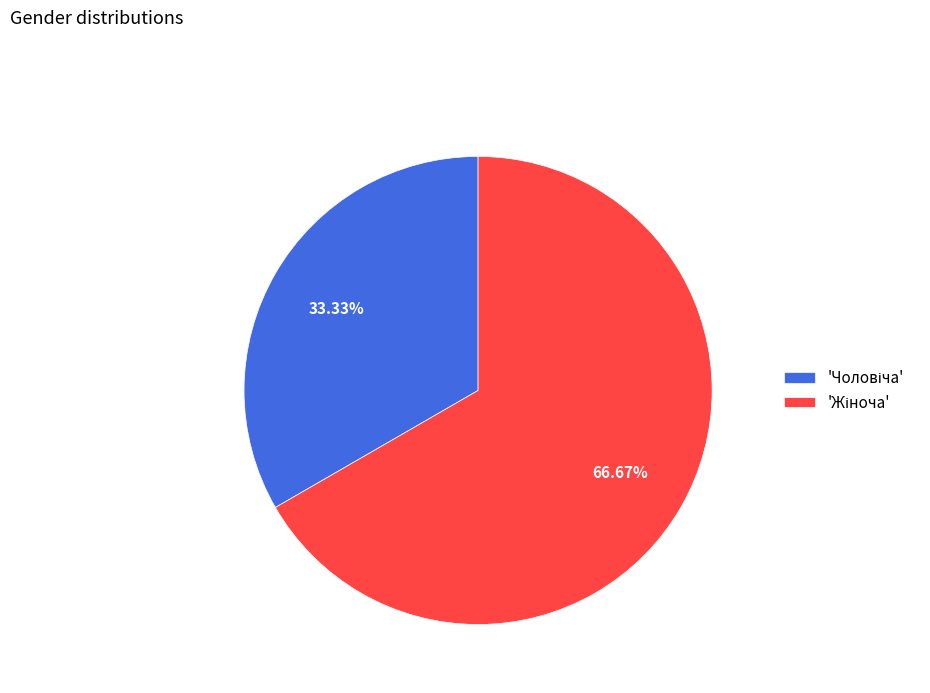

Does any single category account for the majority?

Yes